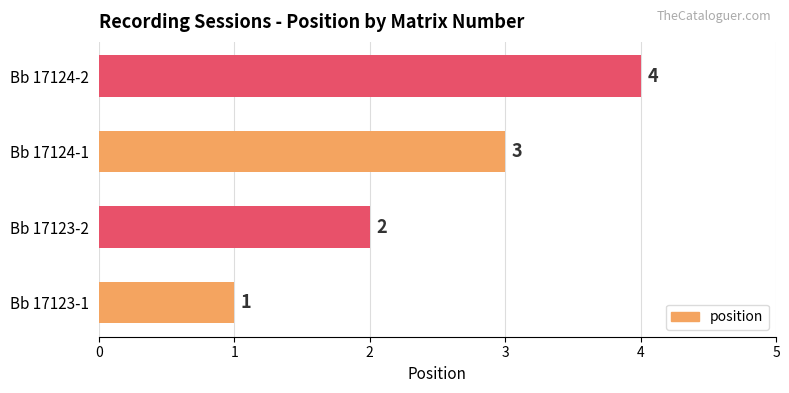

Are the bars horizontal?

Yes